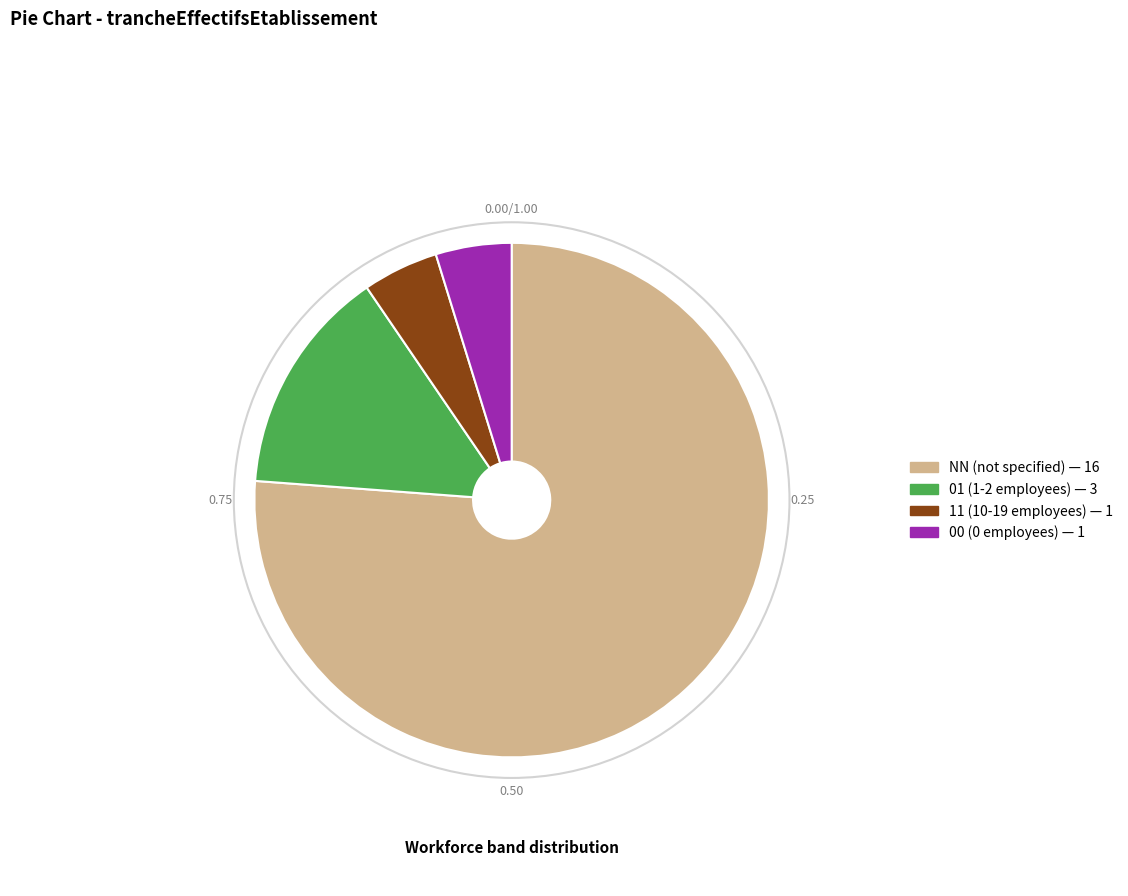

How many slices are in this pie chart?

4